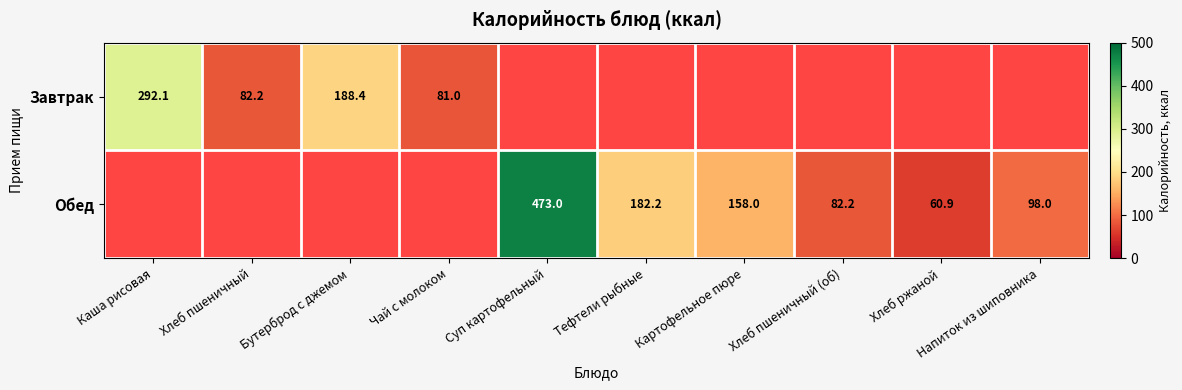

What is the sum of the Завтрак values at Хлеб пшеничный and Каша рисовая?

374.3